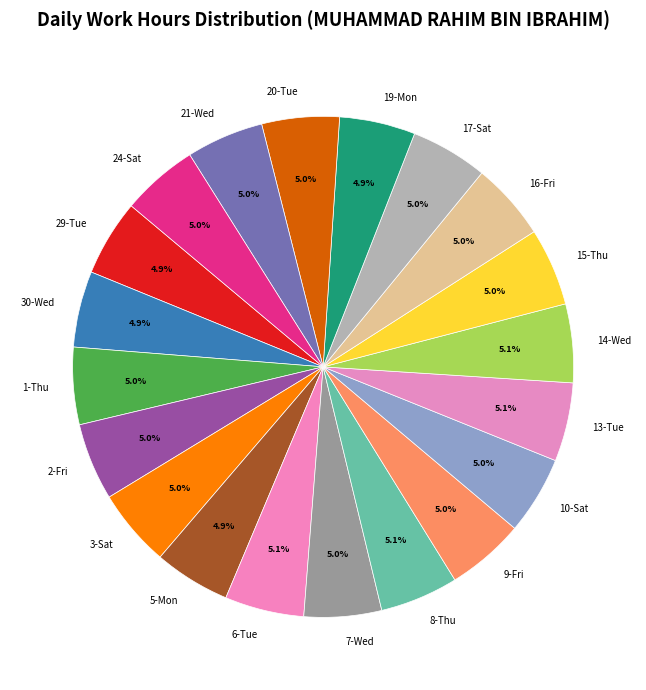

Does 29-Tue represent more than half of the total?

No